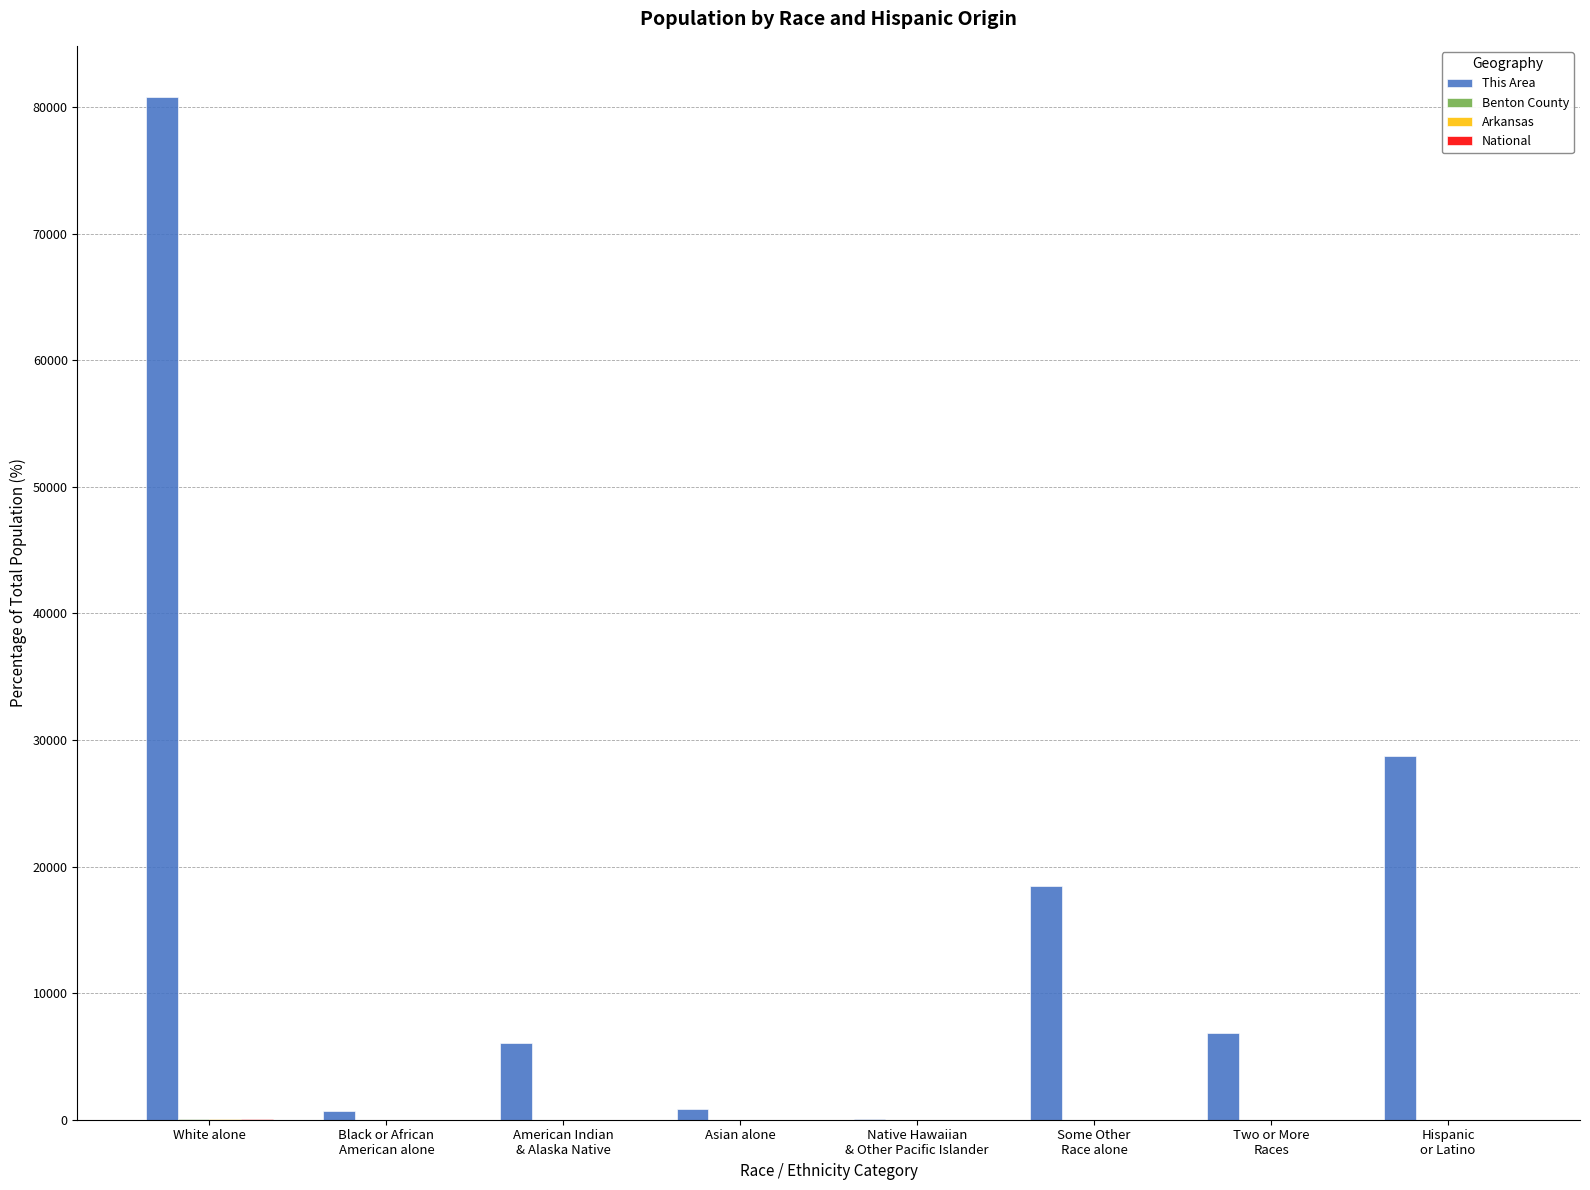

What is the spread (max minus min) of values at Hispanic
or Latino?

28743.6